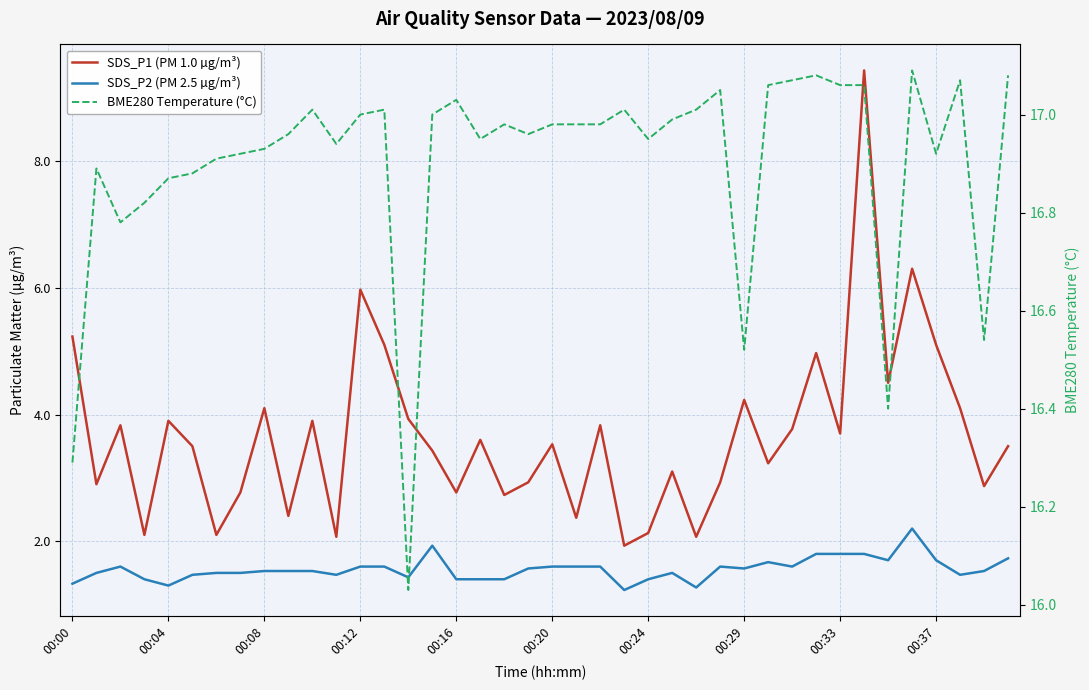

What is the sum of all SDS_P1 (PM 1.0 µg/m³) values?

146.8